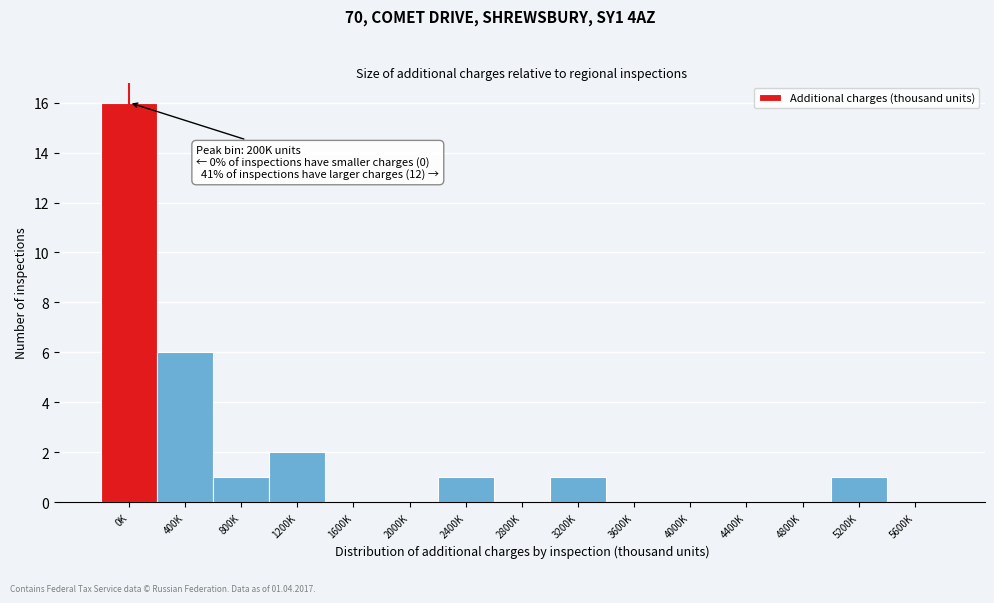

Reading left to right, what are all the values shown in this chart?

0K=16	400K=6	800K=1	1200K=2	1600K=0	2000K=0	2400K=1	2800K=0	3200K=1	3600K=0	4000K=0	4400K=0	4800K=0	5200K=1	5600K=0